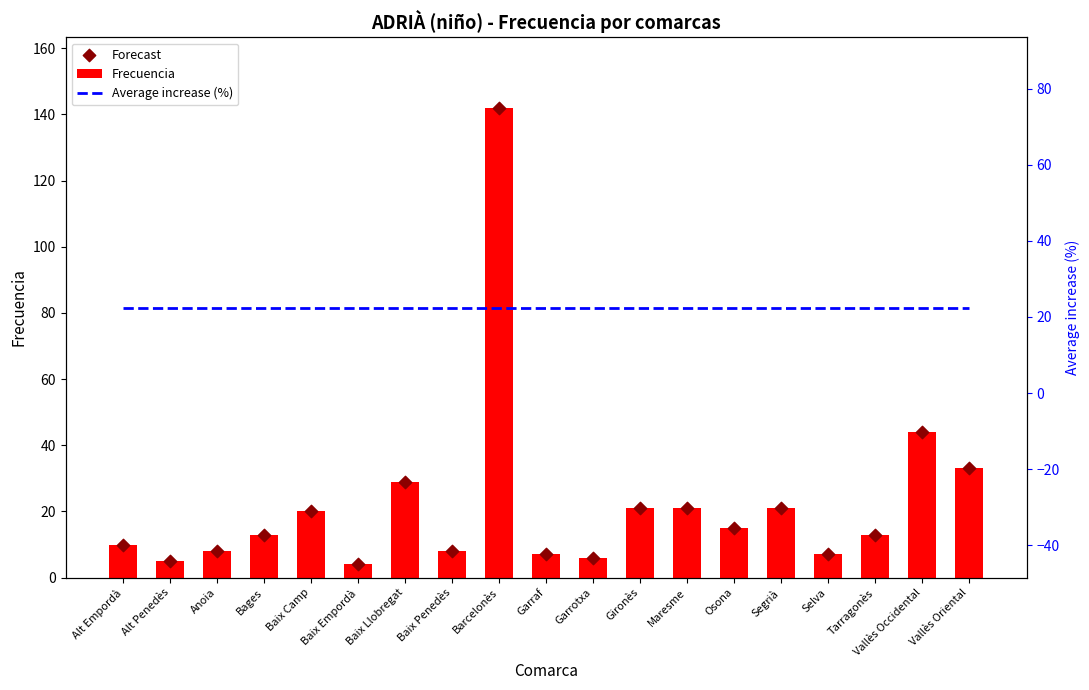

Which series has the largest total across all categories?

Frecuencia